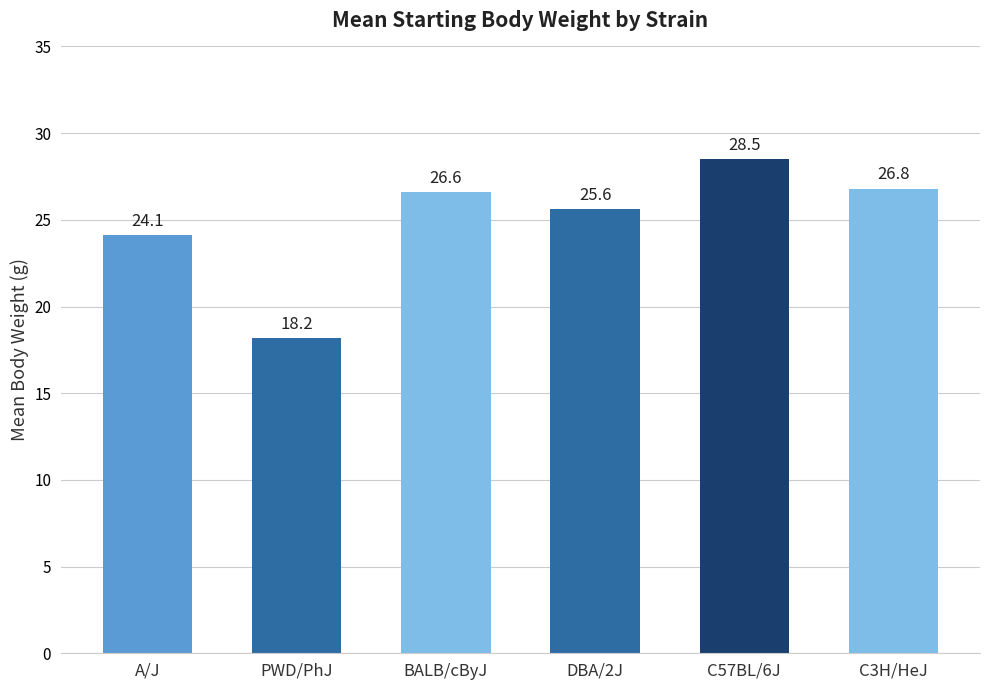

Rank the categories by value from highest to lowest.

C57BL/6J, C3H/HeJ, BALB/cByJ, DBA/2J, A/J, PWD/PhJ